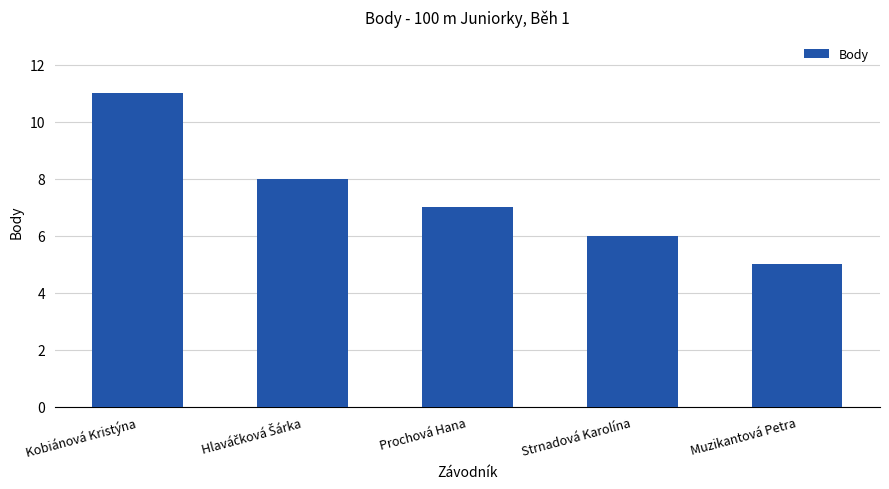

Which has a higher value, Muzikantová Petra or Prochová Hana?

Prochová Hana